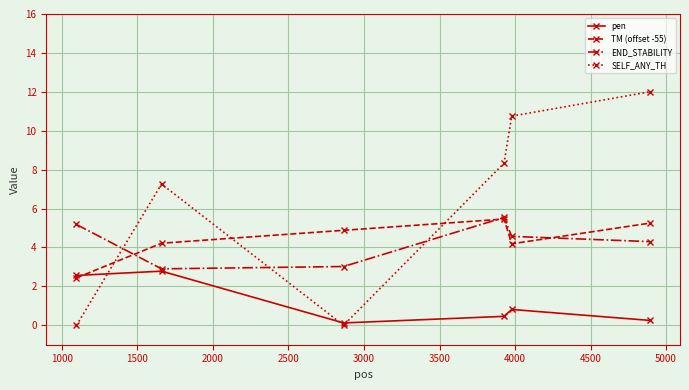

Which series has the widest spread of values?

SELF_ANY_TH